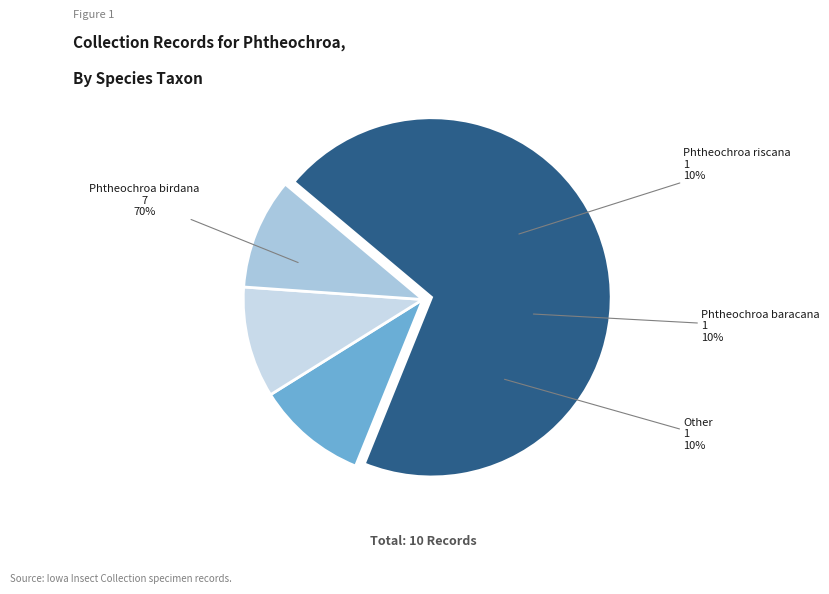

Between Phtheochroa baracana and Other, which is larger?

Phtheochroa baracana